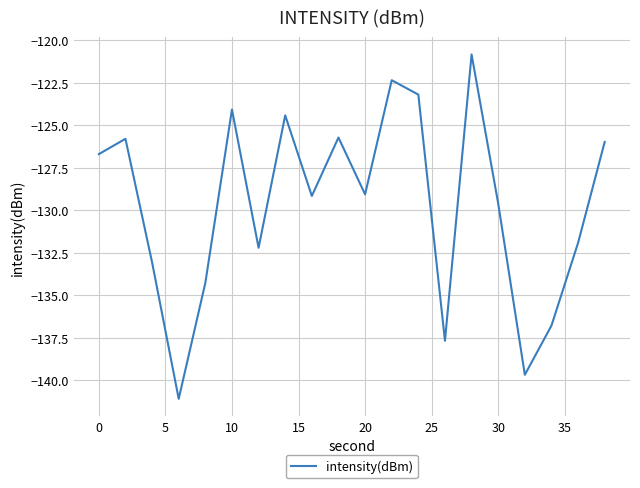

How many lines are shown in the chart?

1